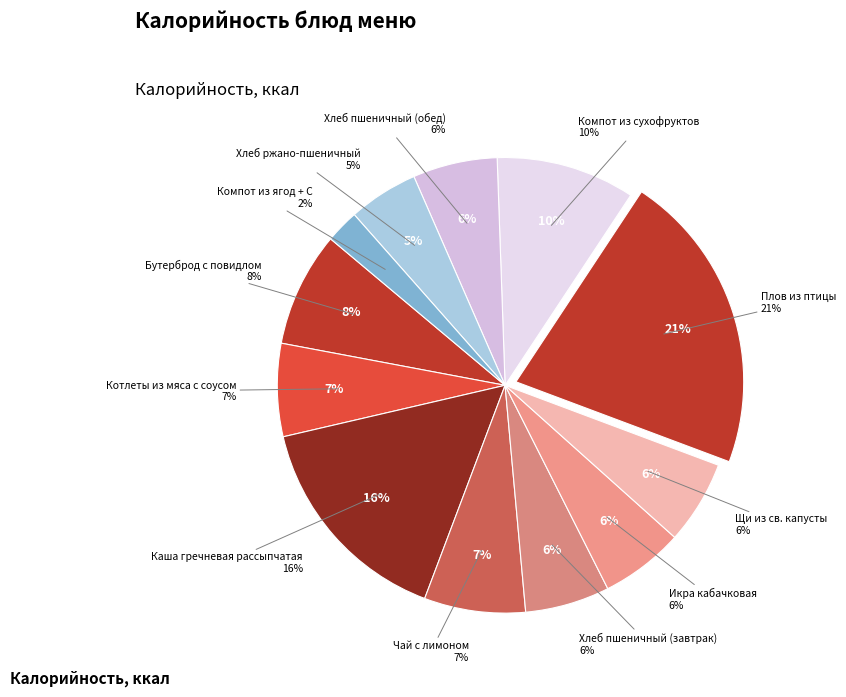

How many slices are in this pie chart?

12